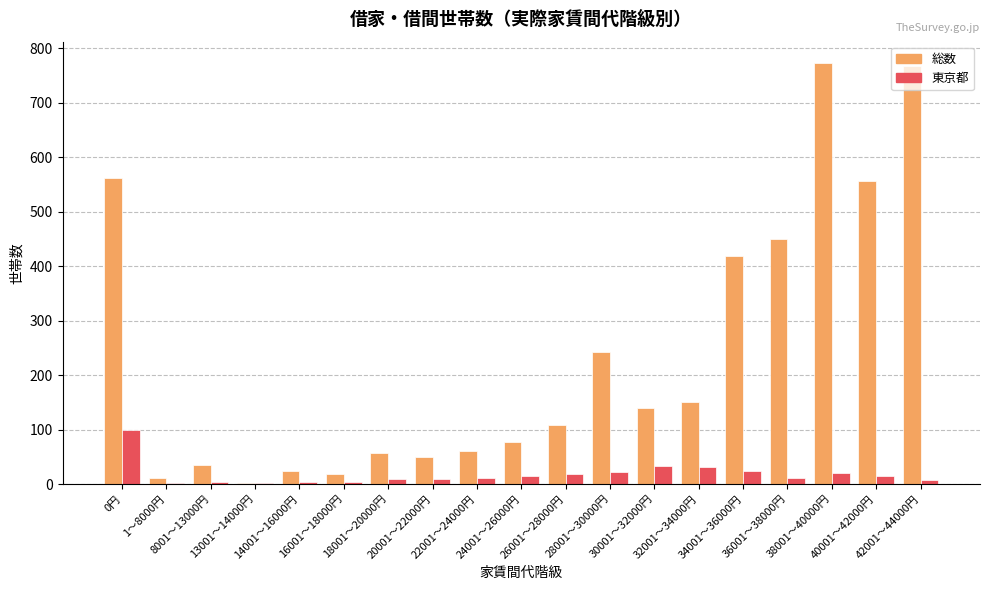

What is the greatest value displayed?

773